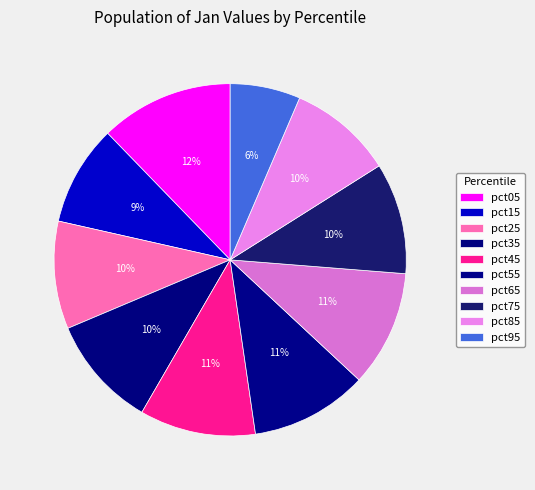

To the nearest percent, what is the average slice percentage?

10%